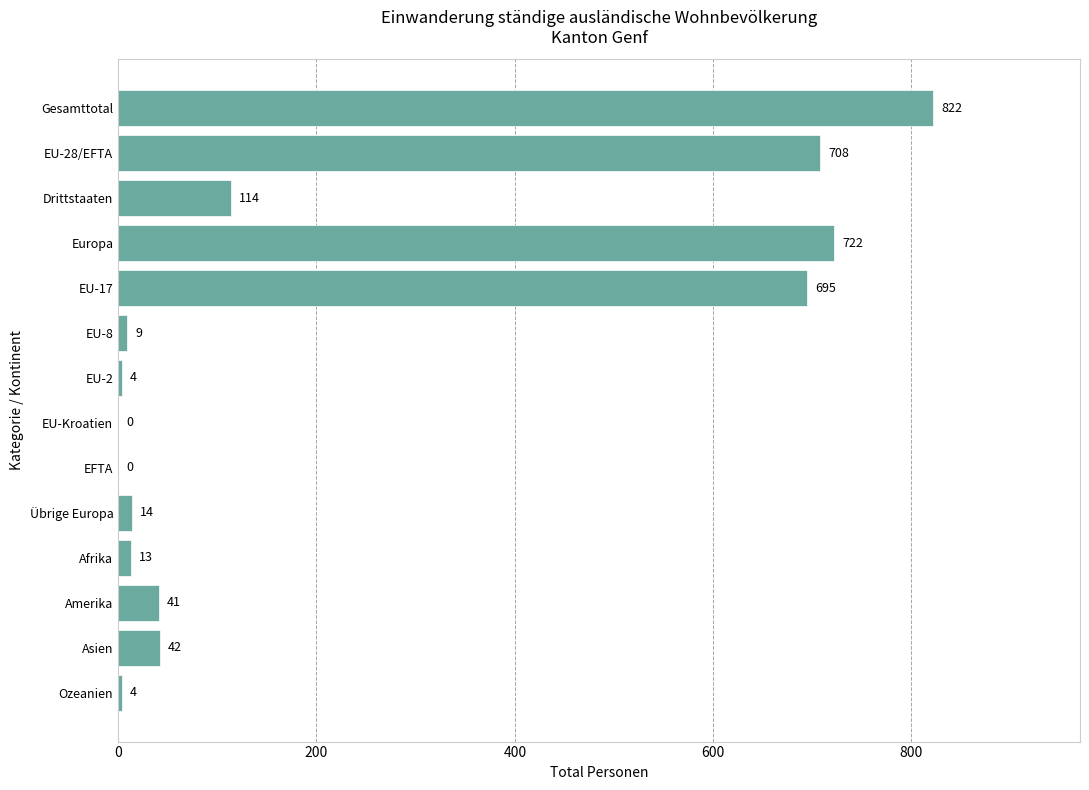

Is it true that the value at EU-28/EFTA is 174?

False